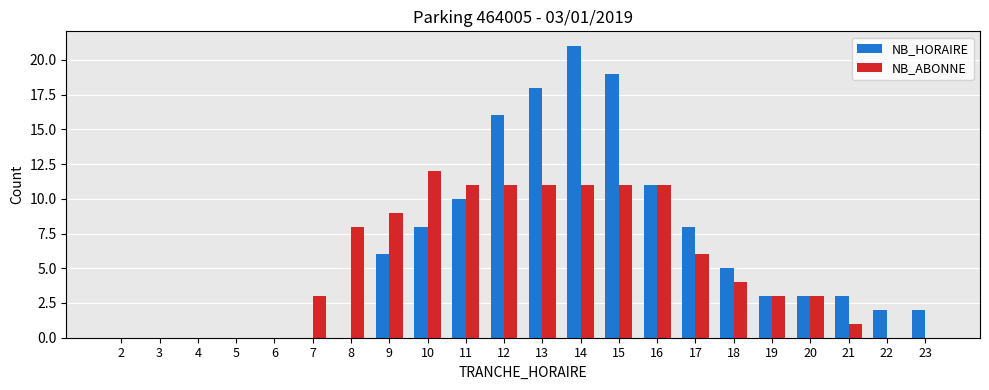

Between 6 and 23, which series saw the biggest shift?

NB_HORAIRE